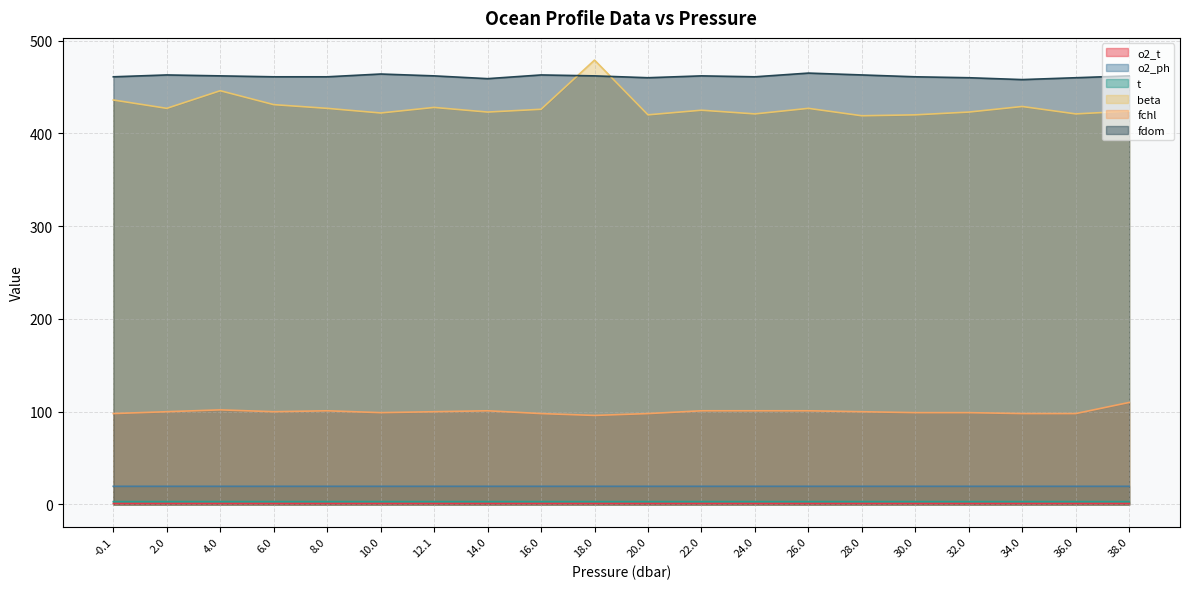

What is the highest value of the fchl series?

110.0